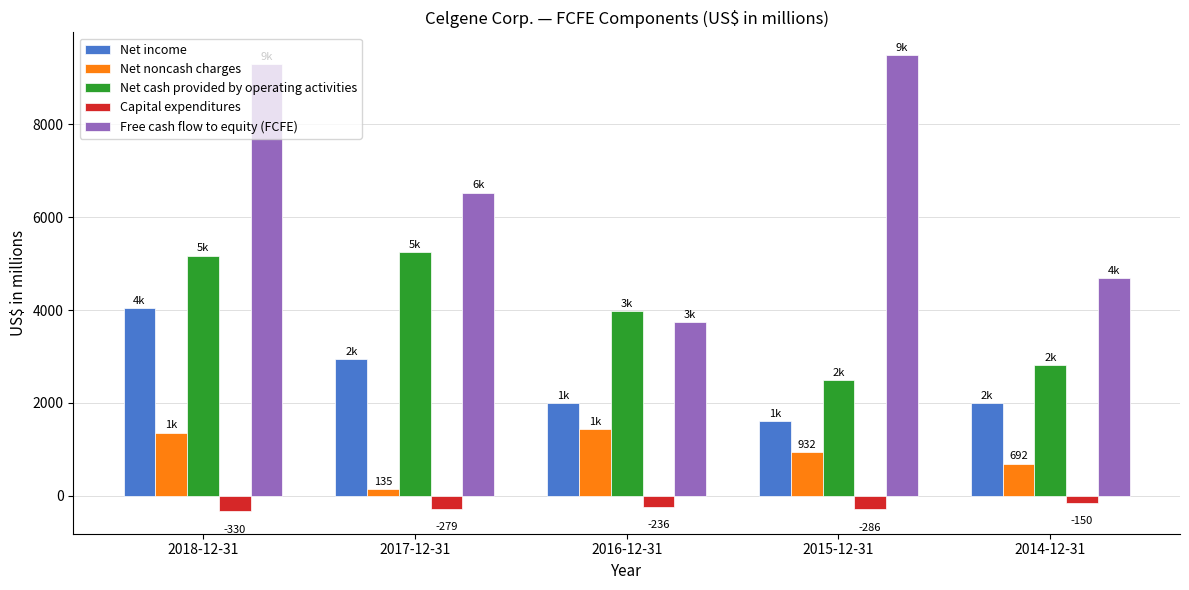

What are all the series names shown in the legend?

Net income, Net noncash charges, Net cash provided by operating activities, Capital expenditures, Free cash flow to equity (FCFE)